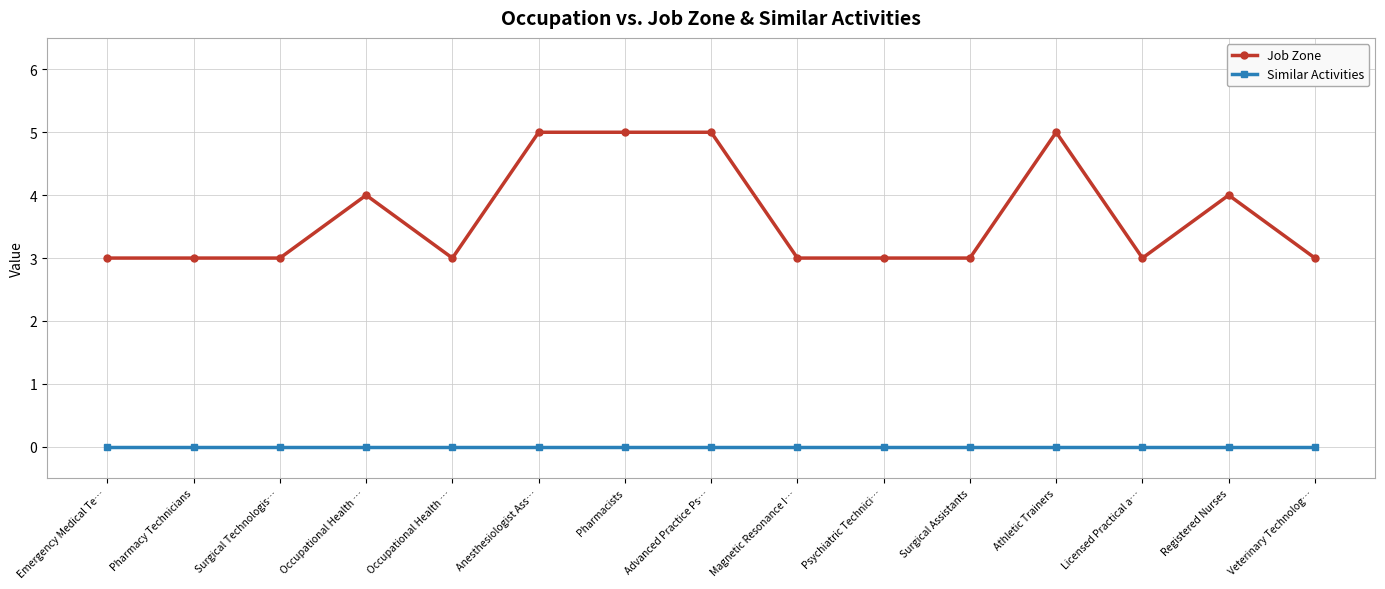

At which label is Job Zone closest to 4?

Occupational Health …